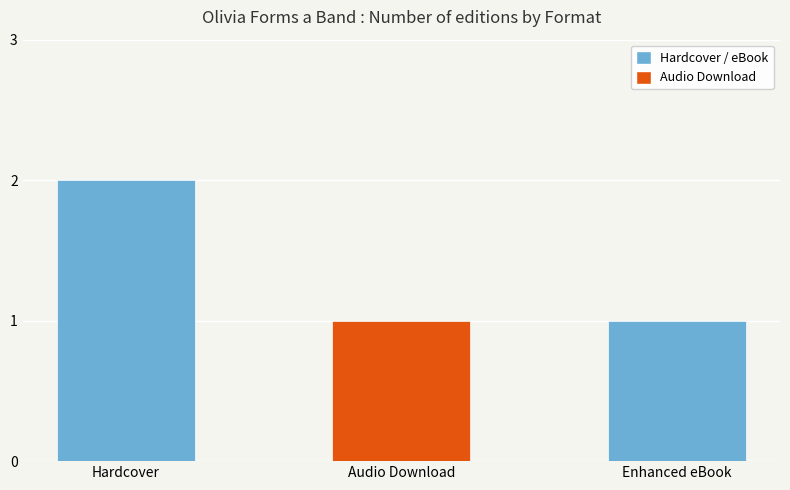

What is the label of the 3rd bar from the left?

Enhanced eBook